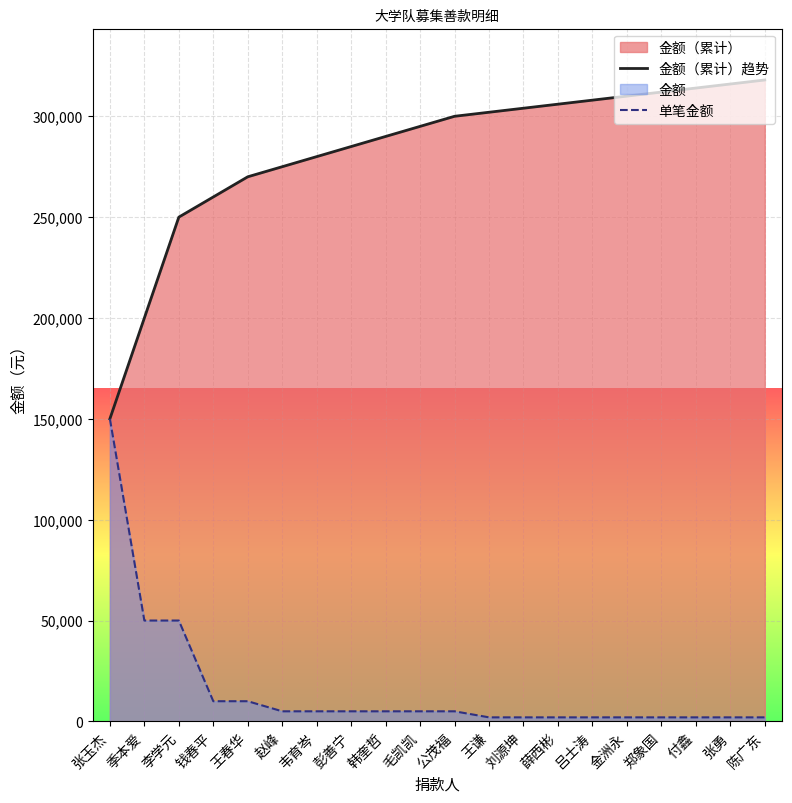

True or false: 单笔金额 has a value of 8050 at 赵峰.

False